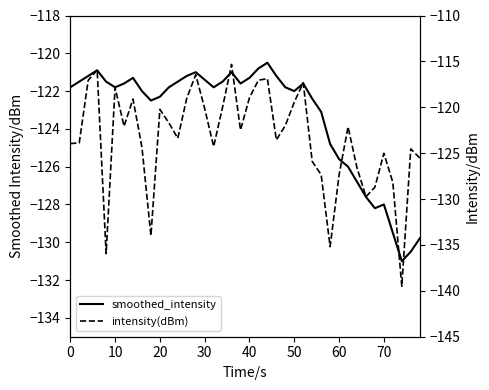

The value of intensity(dBm) at 10 is -117.8. True or false?

True